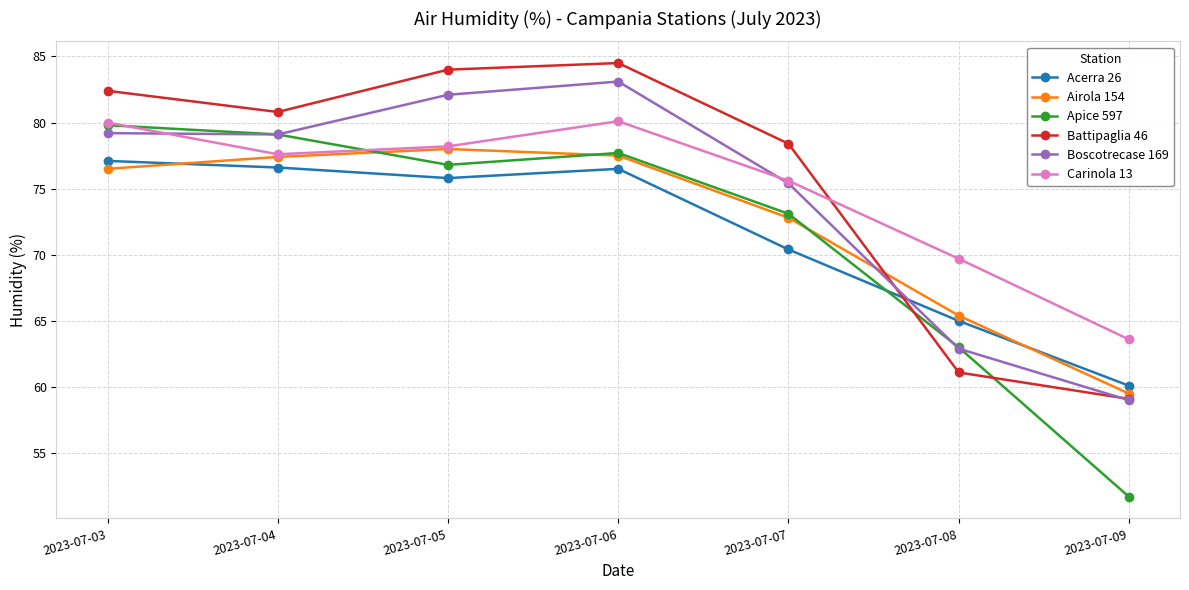

At which category is the sum across all series the highest?

2023-07-06